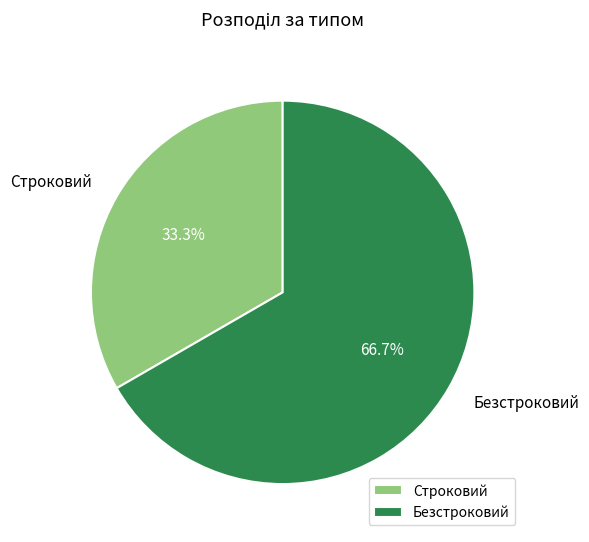

To the nearest percent, what is the difference between the largest and smallest slice percentages?

33%